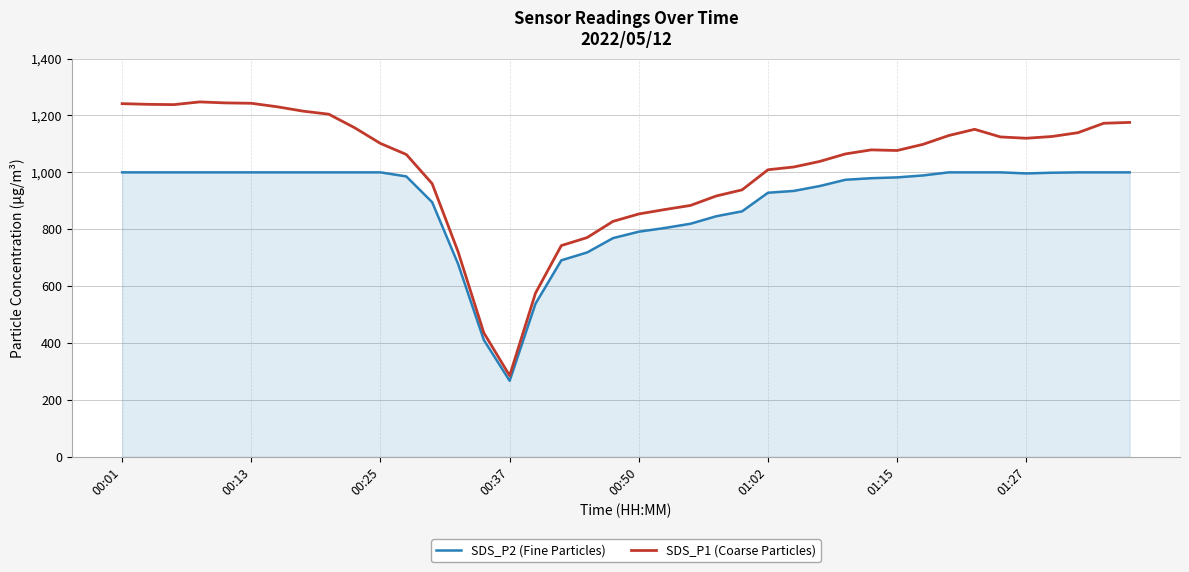

At how many categories does at least one series exceed 457?

38